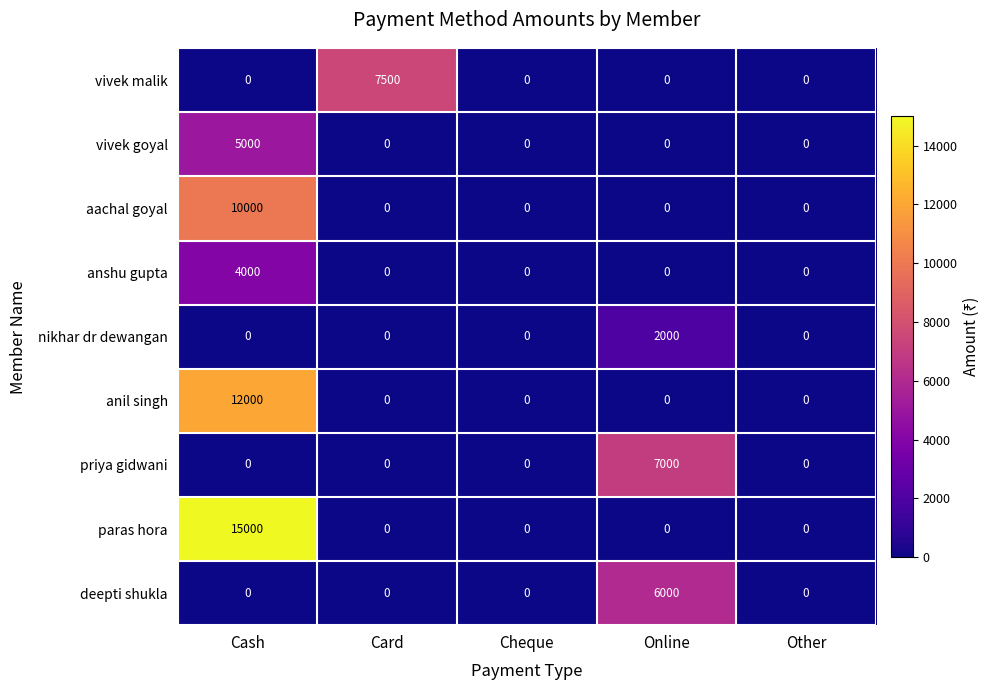

What is the sum of all aachal goyal values?

10000